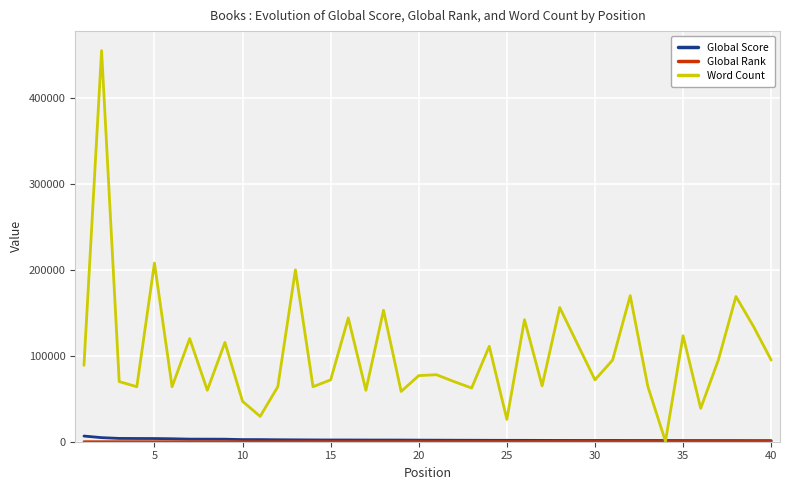

What is the maximum value shown in the chart?

455125